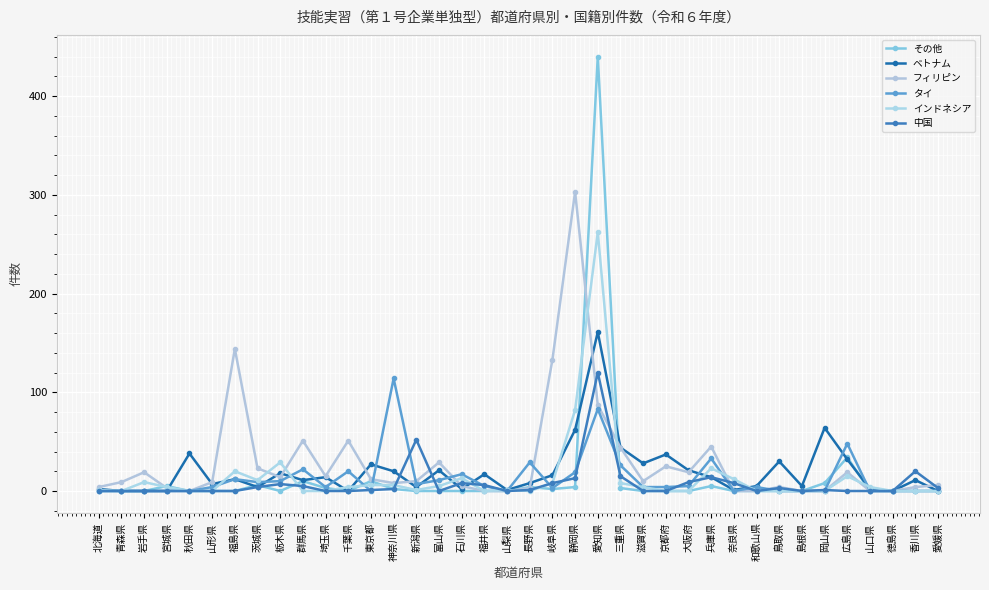

What is the total value across all series at 北海道?

7